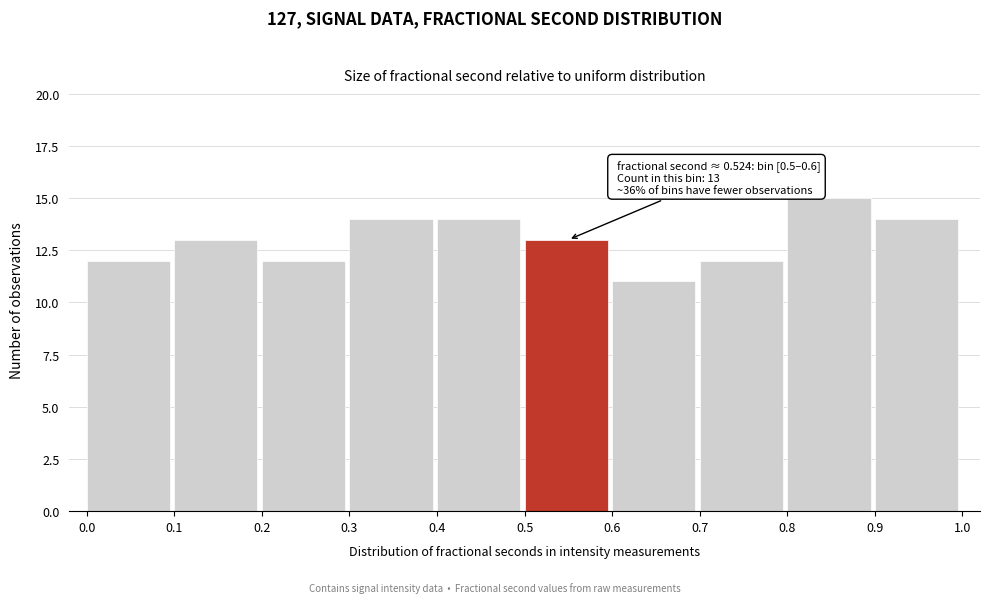

Over which range of the x-axis is the bar tallest?

0.8 to 0.9